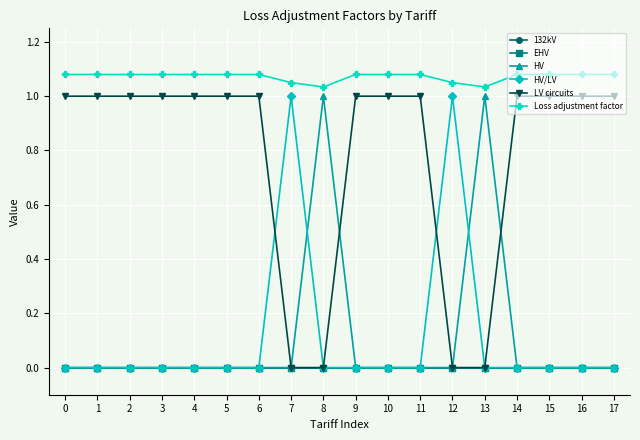

Rank the series by their maximum value, from lowest to highest.

132kV, EHV, HV, HV/LV, LV circuits, Loss adjustment factor